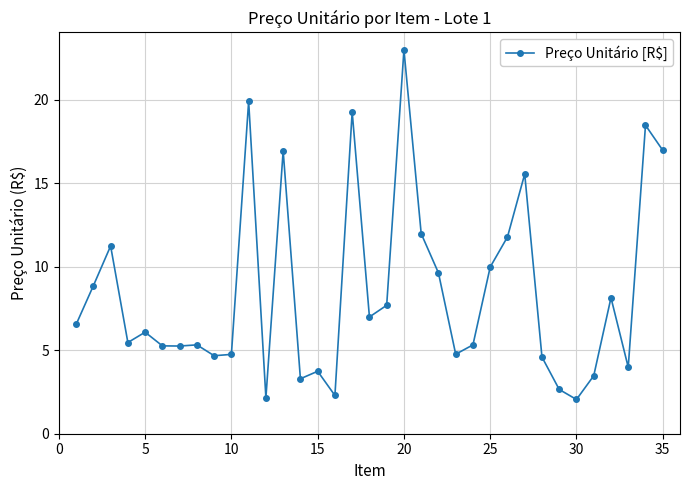

What is the value of the 34th point from the left?

18.5